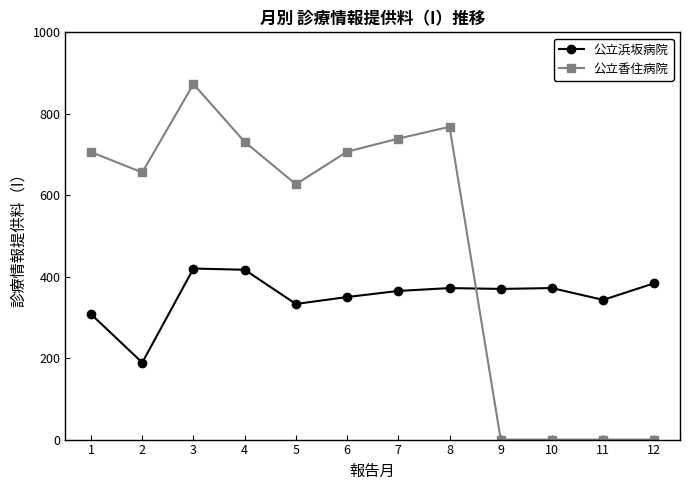

The value of 公立浜坂病院 at 4 is 89. True or false?

False